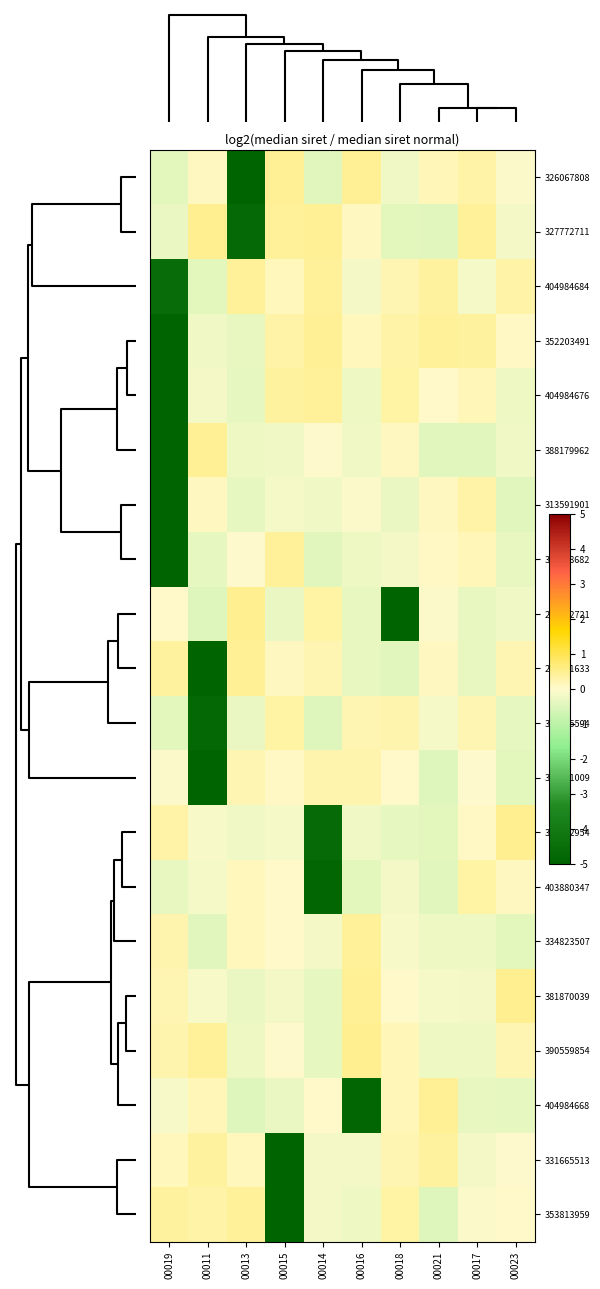

How many categories are shown in the chart?

10